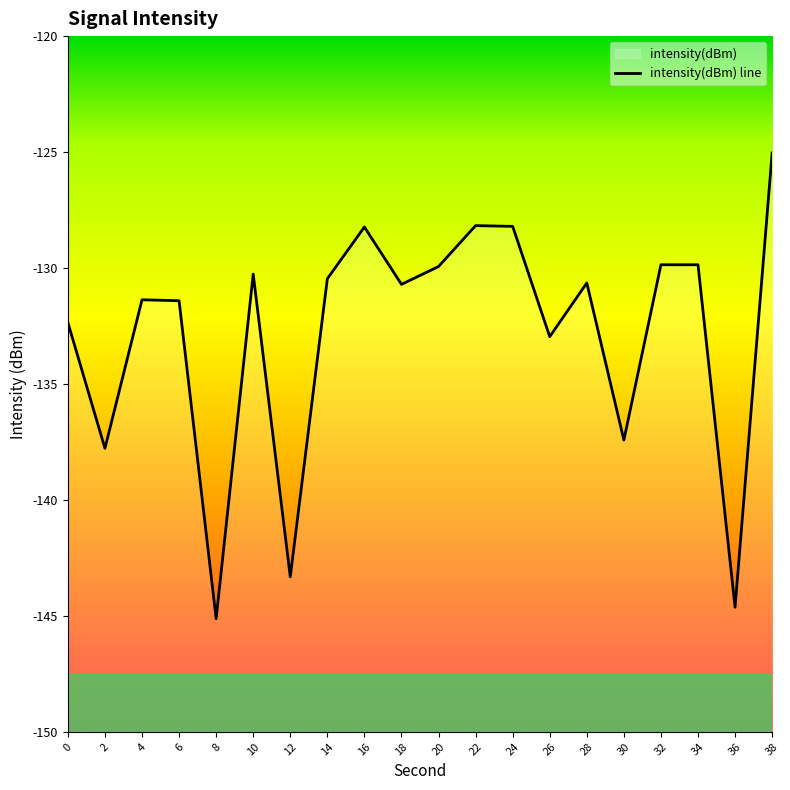

What is the sum of the values at 6 and 30?

-268.8